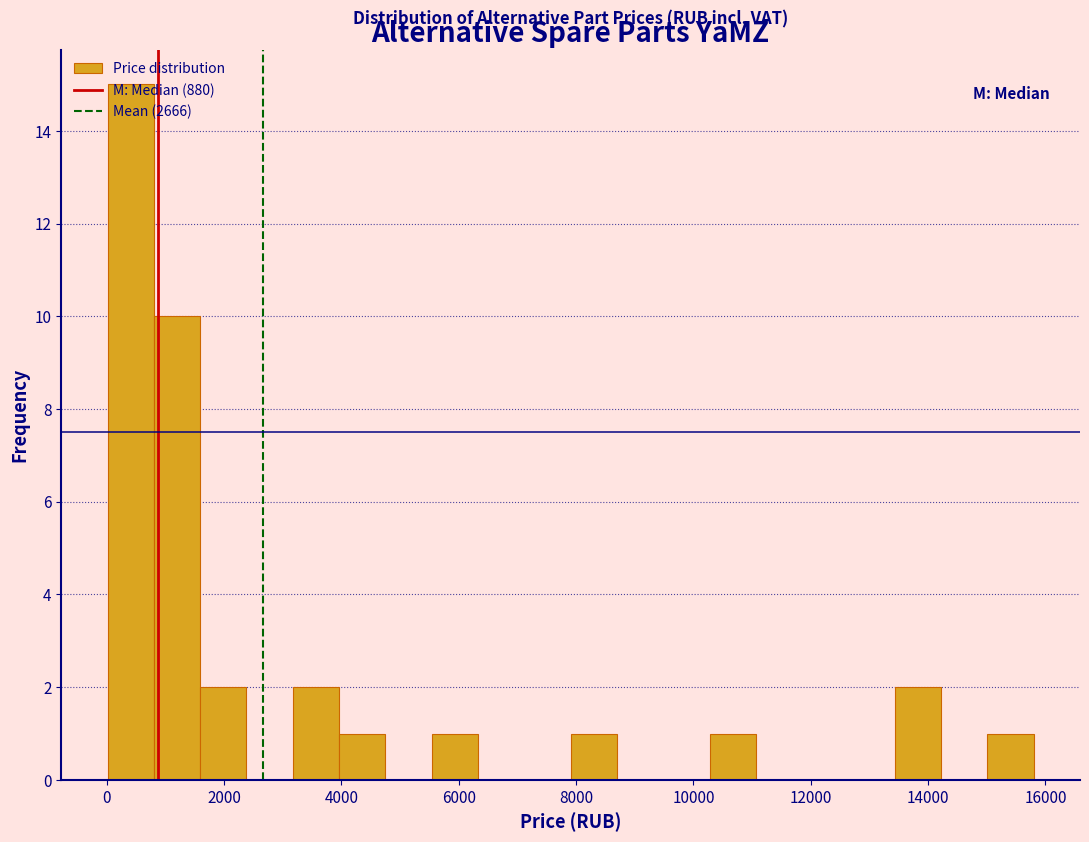

Around what value on the x-axis is the tallest bar? Give the approximate position of its centre, as read against the axis.

400